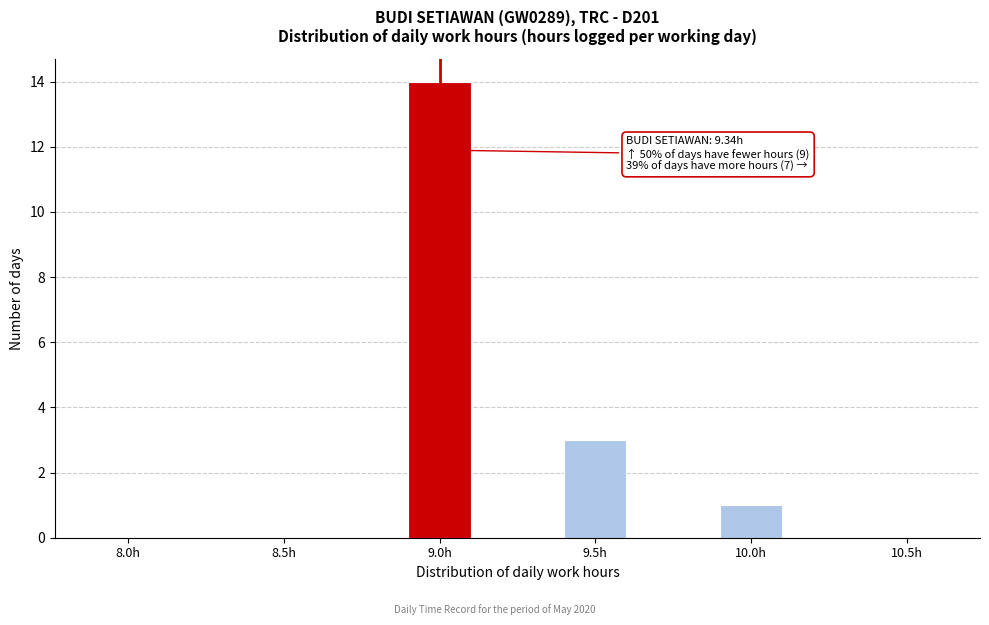

Reading left to right, extract all data points from this chart.

8.0h=0	8.5h=0	9.0h=14	9.5h=3	10.0h=1	10.5h=0